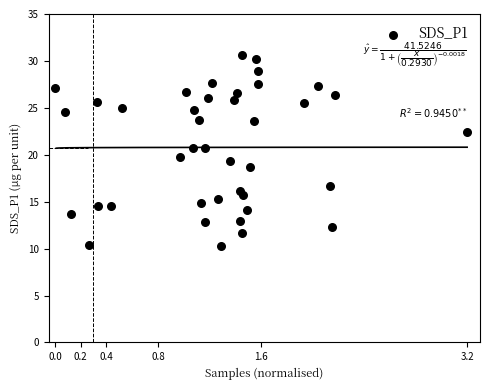

What is the range of Y values (max minus min)?

20.4